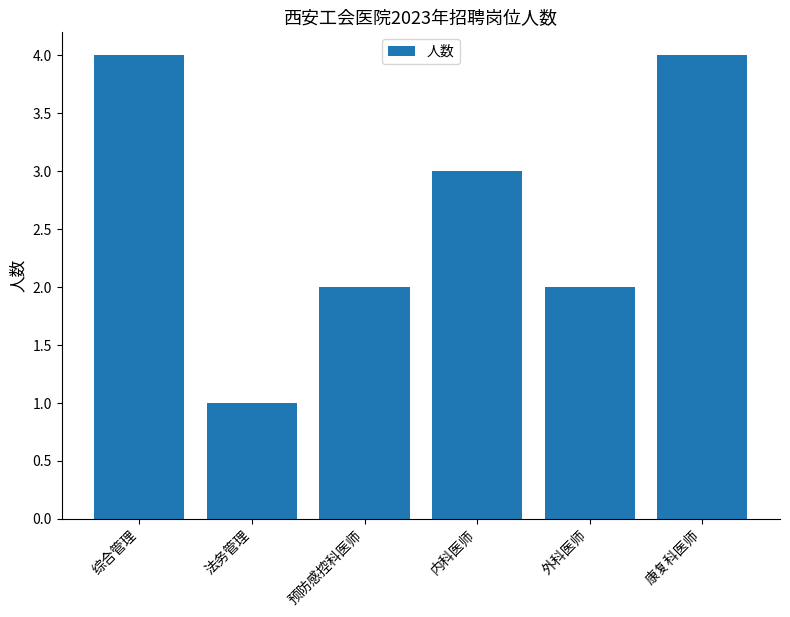

How many bars are there in total?

6